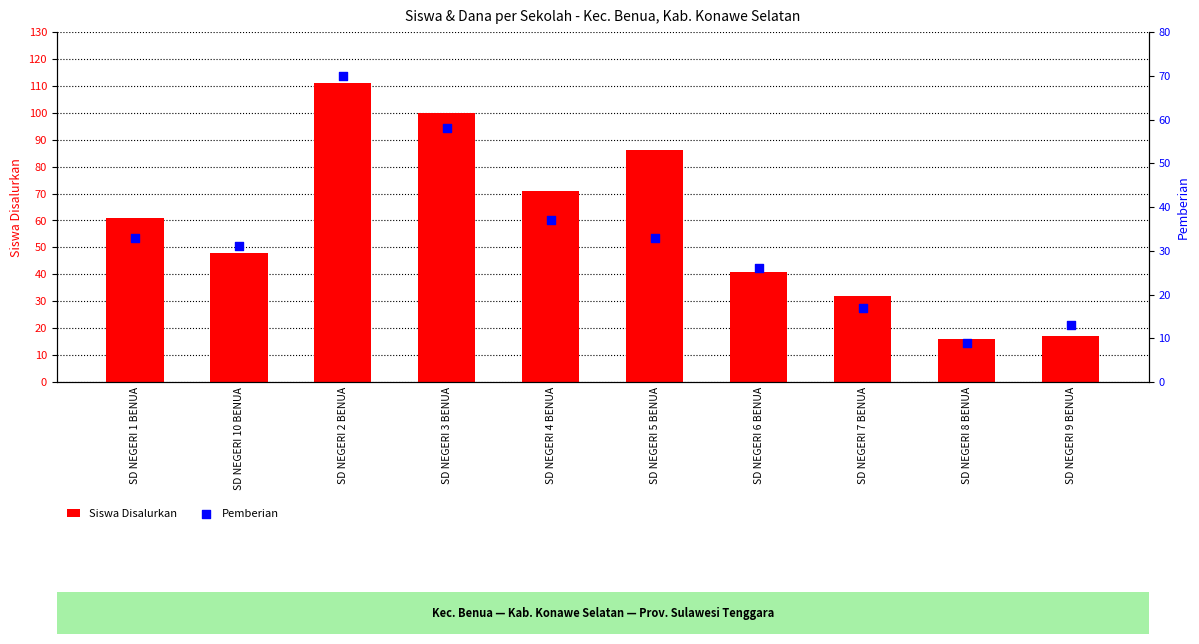

Which series contains the lowest Y value?

Pemberian